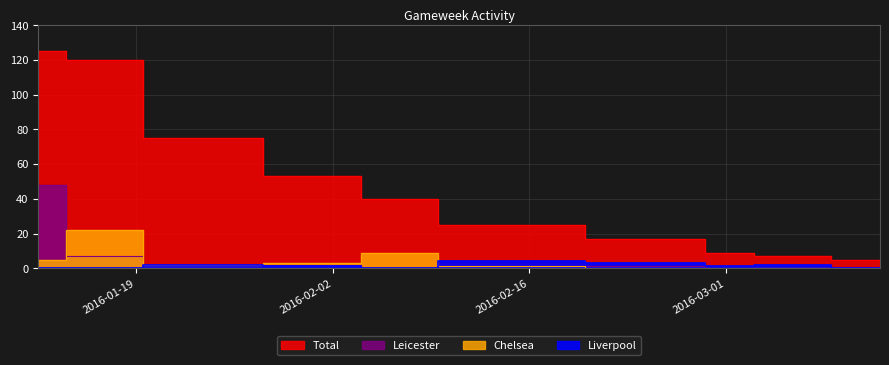

How many positive values does the Chelsea series have?

6